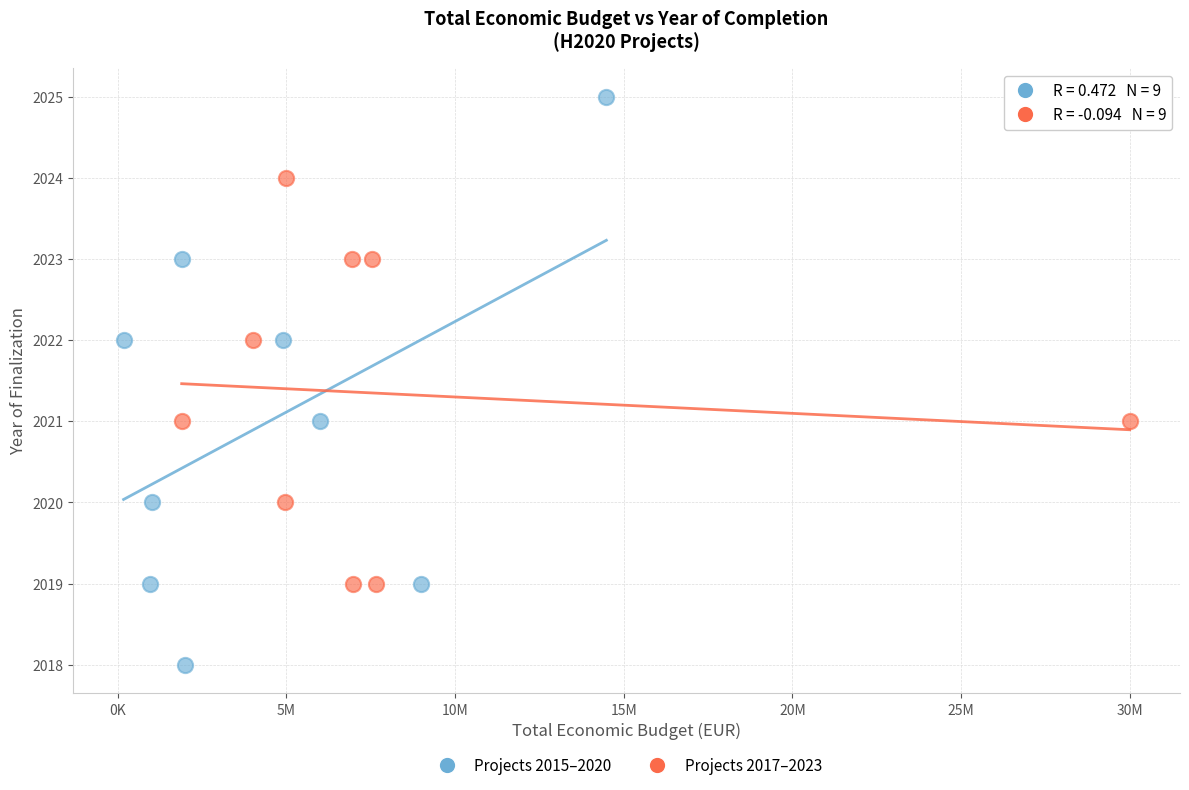

What are all the series names shown in the legend?

Projects 2015–2020, Projects 2017–2023